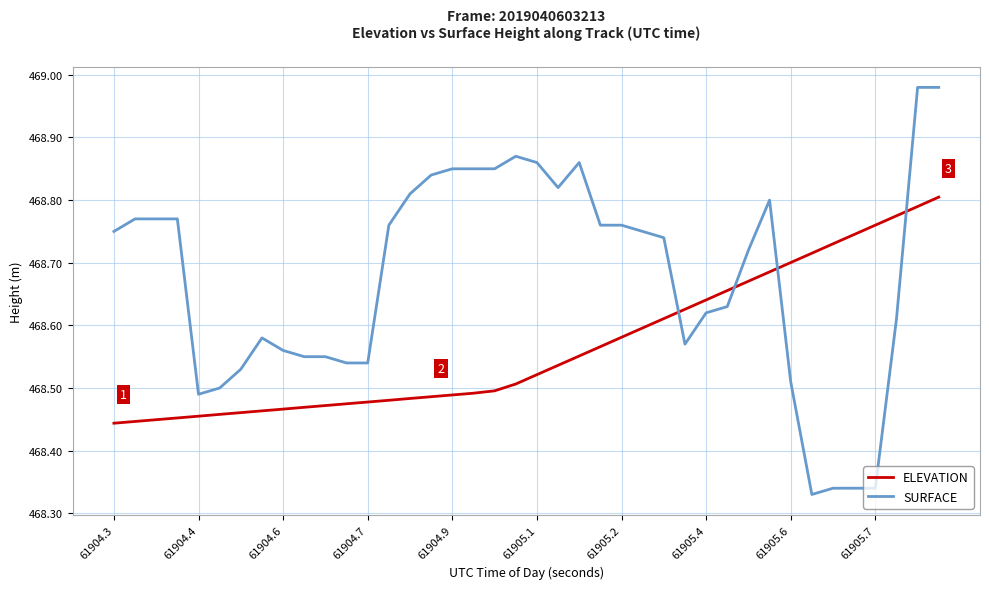

True or false: SURFACE and ELEVATION intersect in this chart.

True